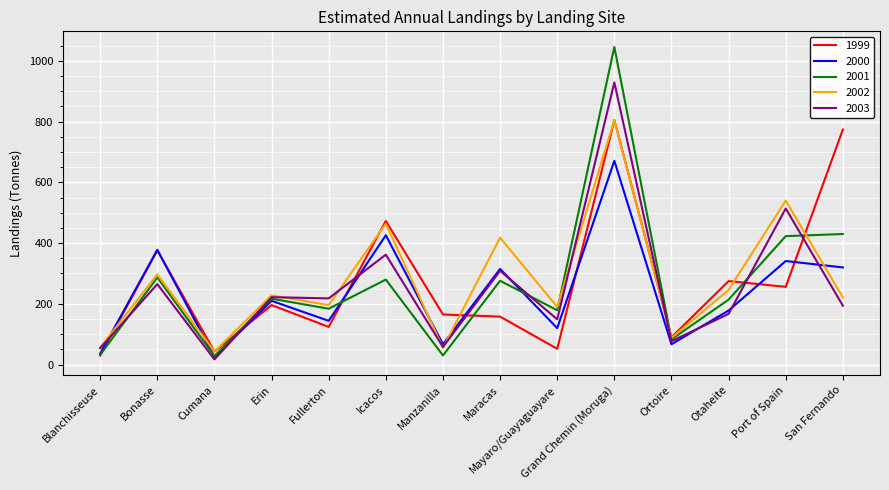

At which category does 2002 reach its first local valley?

Cumana